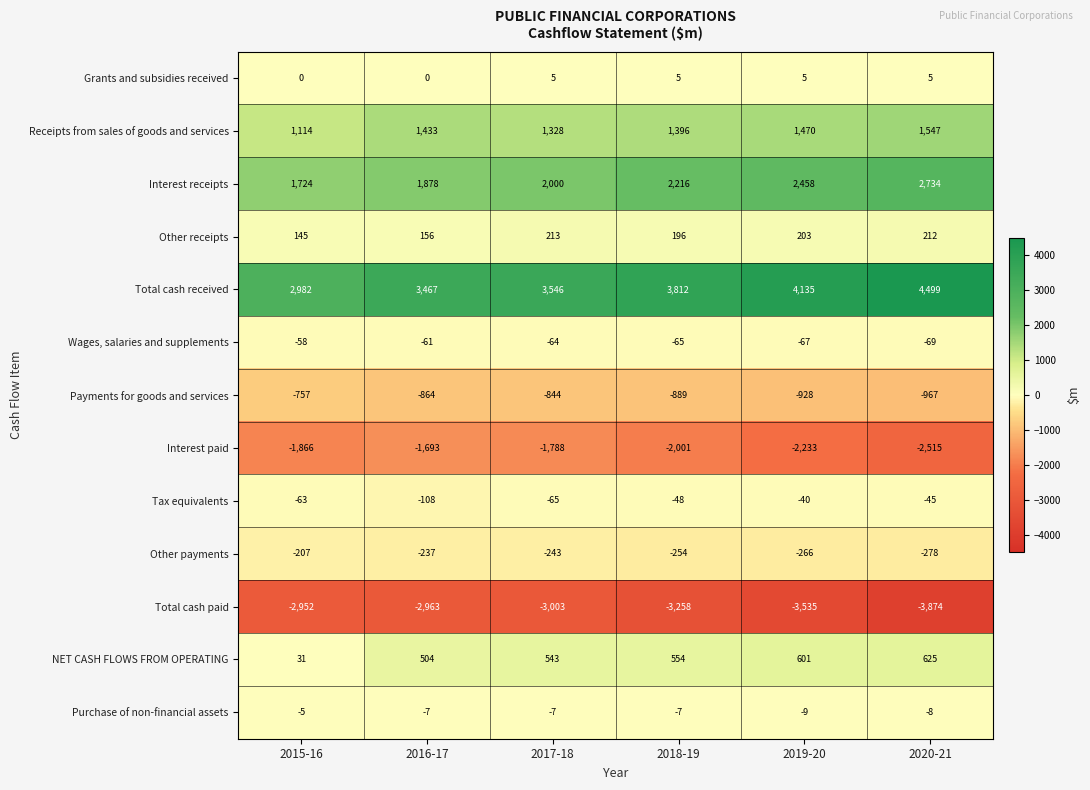

Where is Interest paid nearest to the value -2104?

2018-19